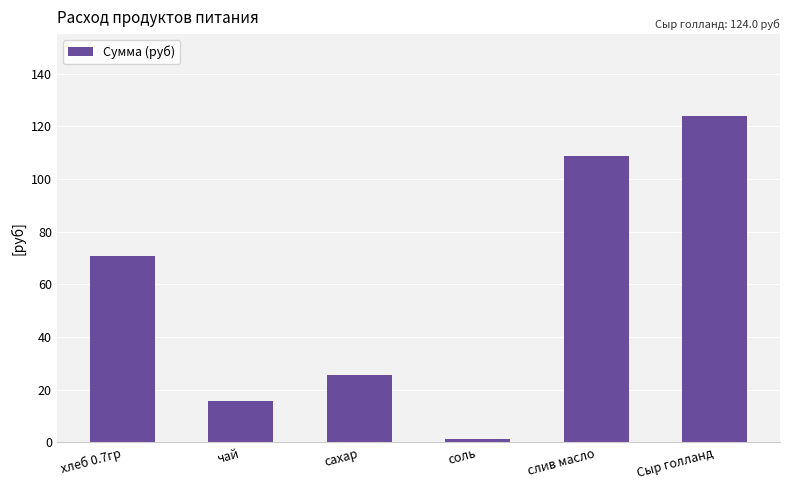

The value at Сыр голланд is 124.0. True or false?

True